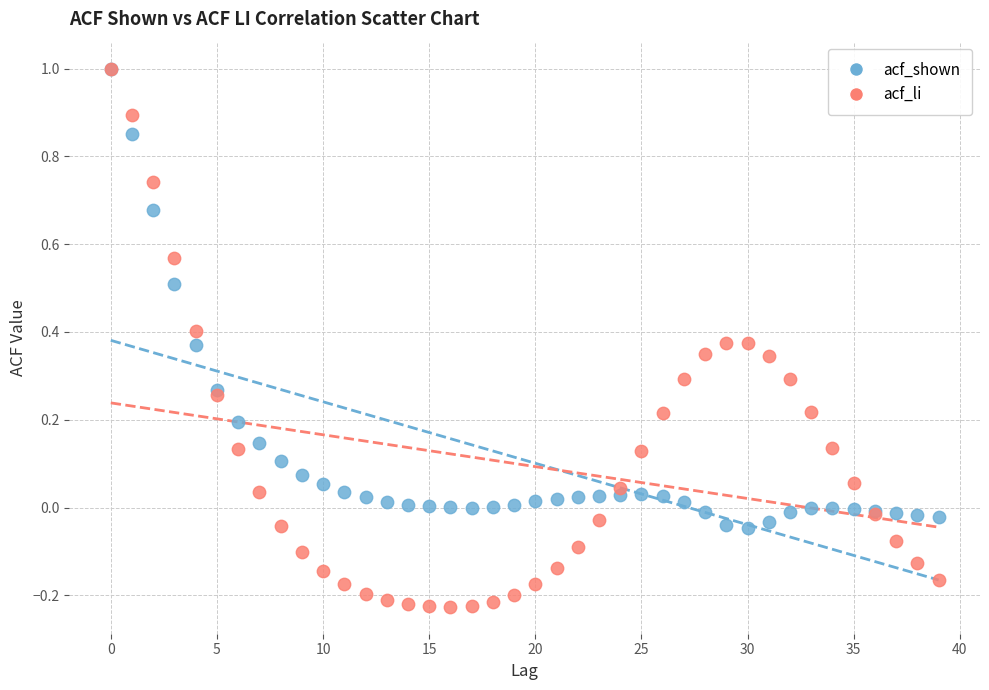

What are all the series names shown in the legend?

acf_shown, acf_li